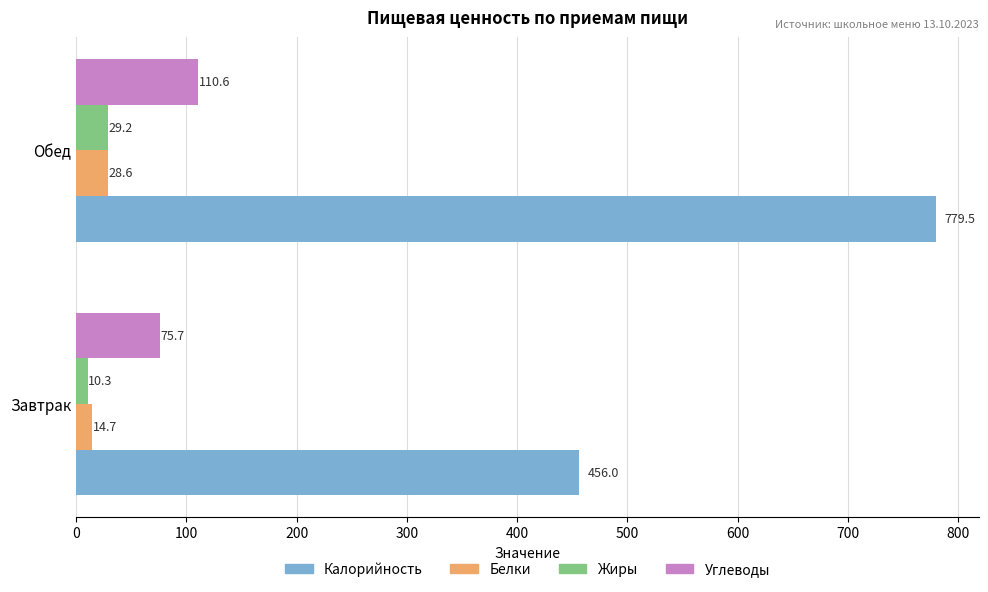

Which series has the widest spread of values?

Калорийность